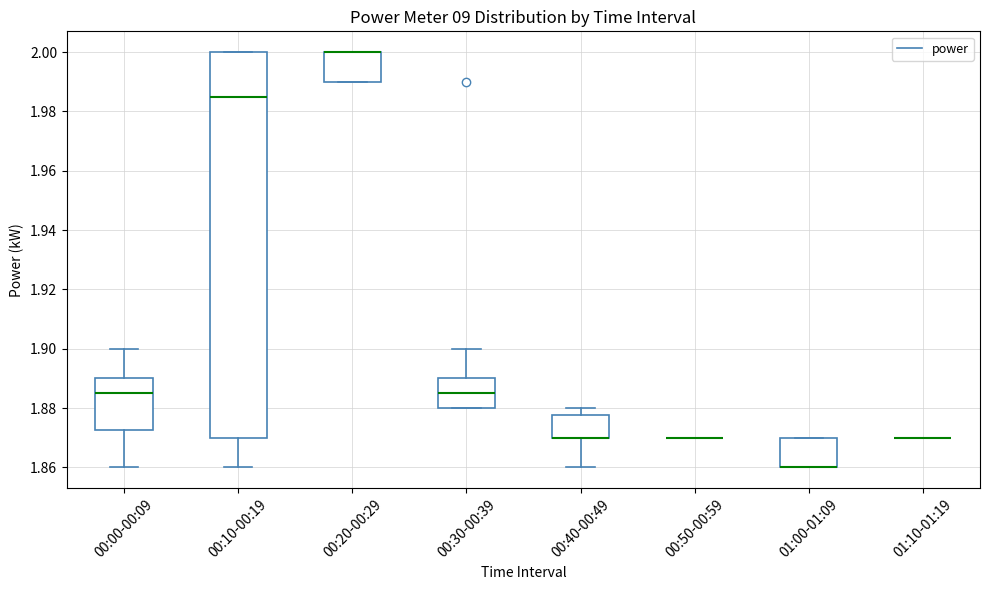

Where does the median line of the box for 00:10-00:19 sit on the y-axis? The values are not printed on the chart, so give them approximately, as read against the axis.

1.986